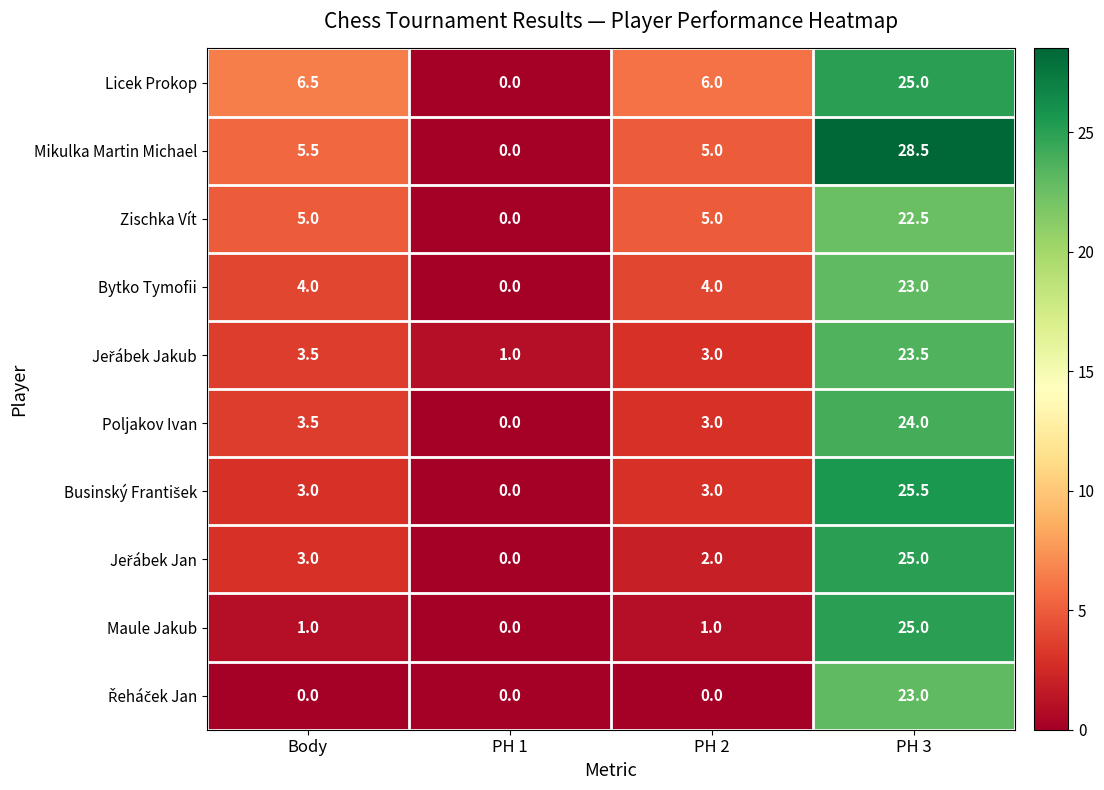

What is the sum of all Bytko Tymofii values?

31.0